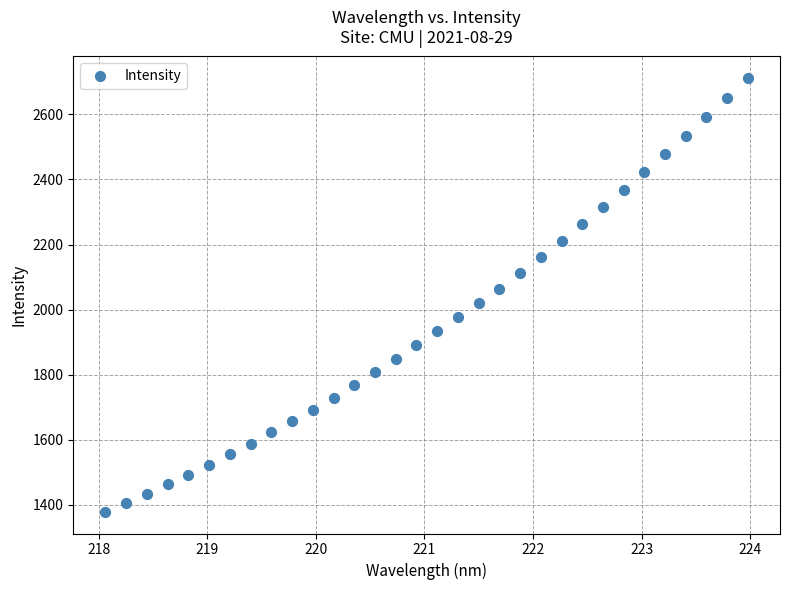

What is the range of X values (max minus min)?

5.9